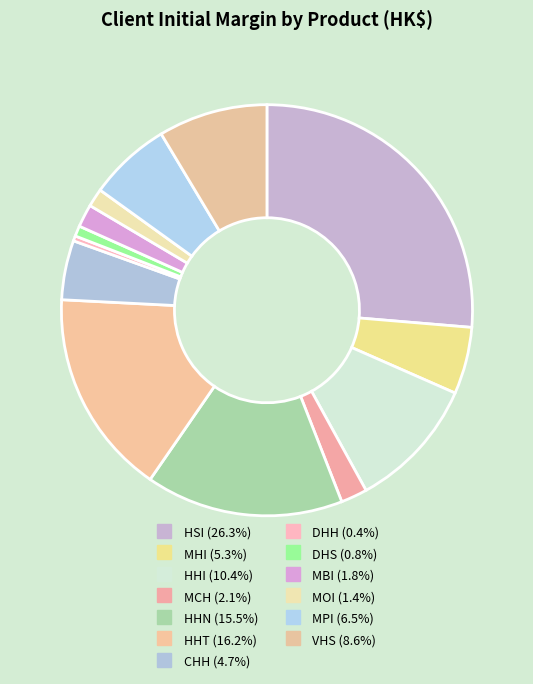

Rank the categories by value from lowest to highest.

DHH, DHS, MOI, MBI, MCH, CHH, MHI, MPI, VHS, HHI, HHN, HHT, HSI